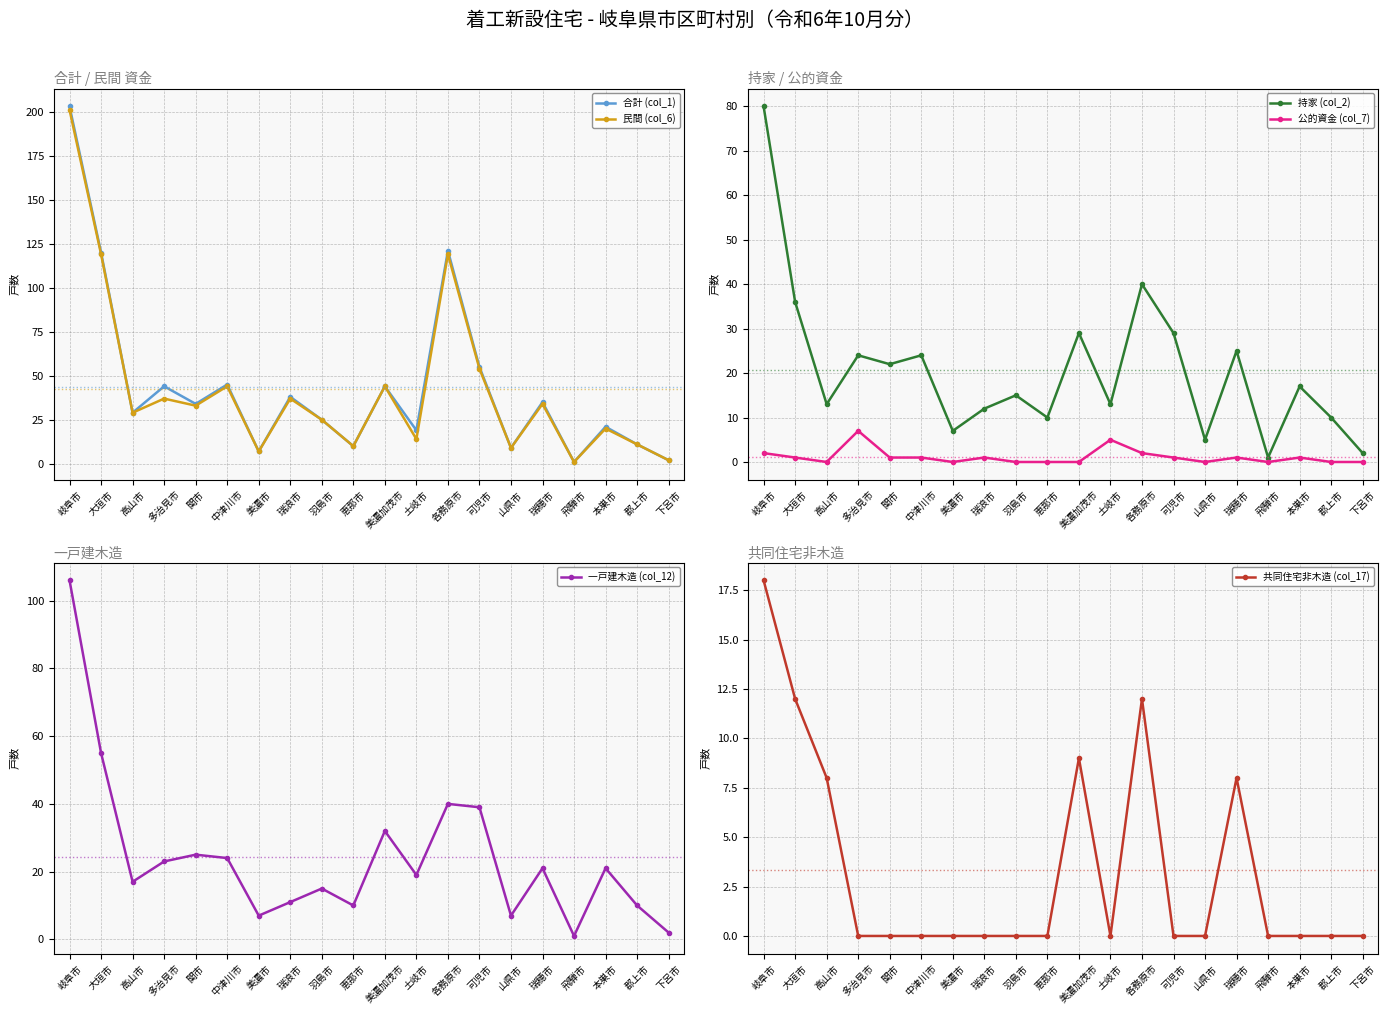

Reading right to left, what are all the values shown in this chart?

合計 (col_1): 2	11	21	1	35	9	55	121	19	44	10	25	38	7	45	34	44	29	120	203
民間 (col_6): 2	11	20	1	34	9	54	119	14	44	10	25	37	7	44	33	37	29	119	201
持家 (col_2): 2	10	17	1	25	5	29	40	13	29	10	15	12	7	24	22	24	13	36	80
公的資金 (col_7): 0	0	1	0	1	0	1	2	5	0	0	0	1	0	1	1	7	0	1	2
一戸建木造 (col_12): 2	10	21	1	21	7	39	40	19	32	10	15	11	7	24	25	23	17	55	106
共同住宅非木造 (col_17): 0	0	0	0	8	0	0	12	0	9	0	0	0	0	0	0	0	8	12	18